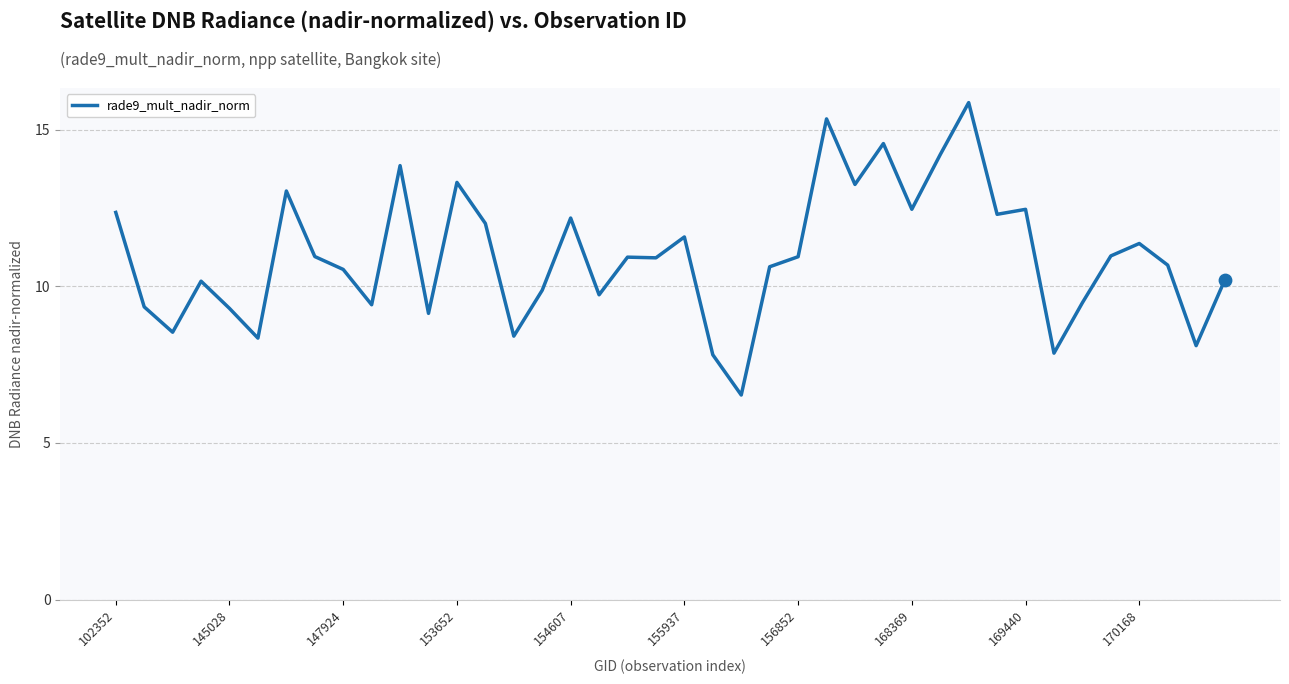

What is the smallest value displayed?

6.5